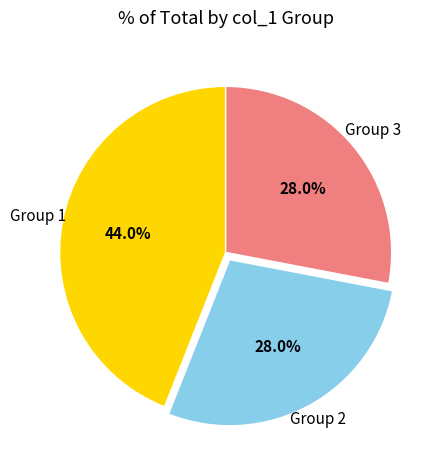

What is the largest slice in the pie chart?

Group 1